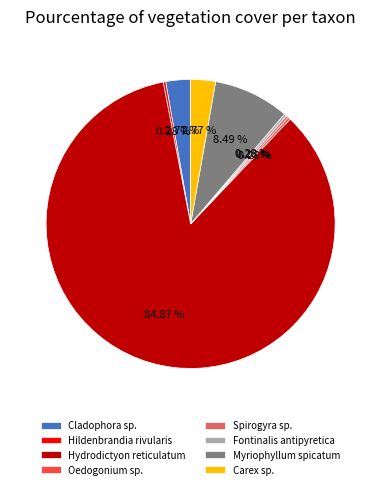

To the nearest percent, what percentage of the pie is Carex sp.?

3%